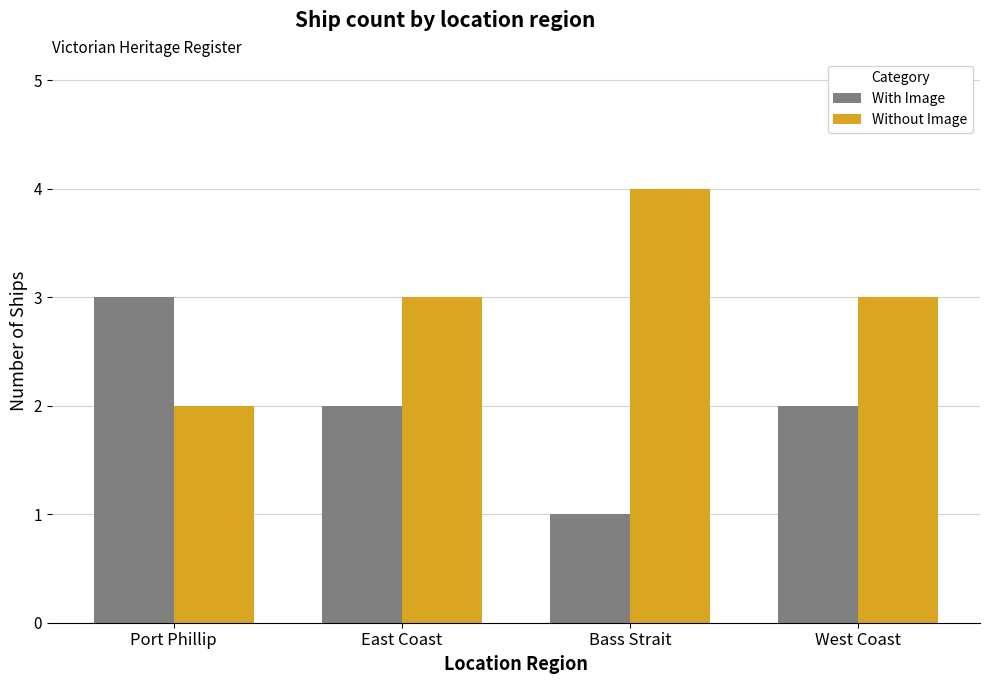

The Without Image series shows 3 at Port Phillip. True or false?

False